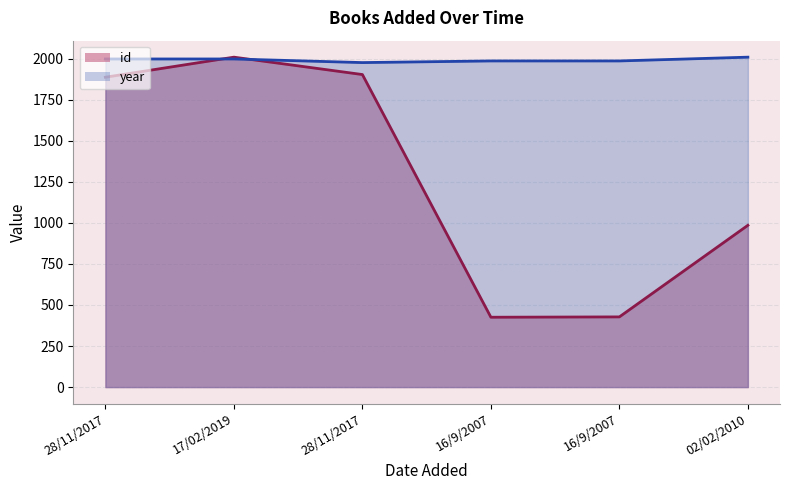

How many values in the id series exceed 1886?

3